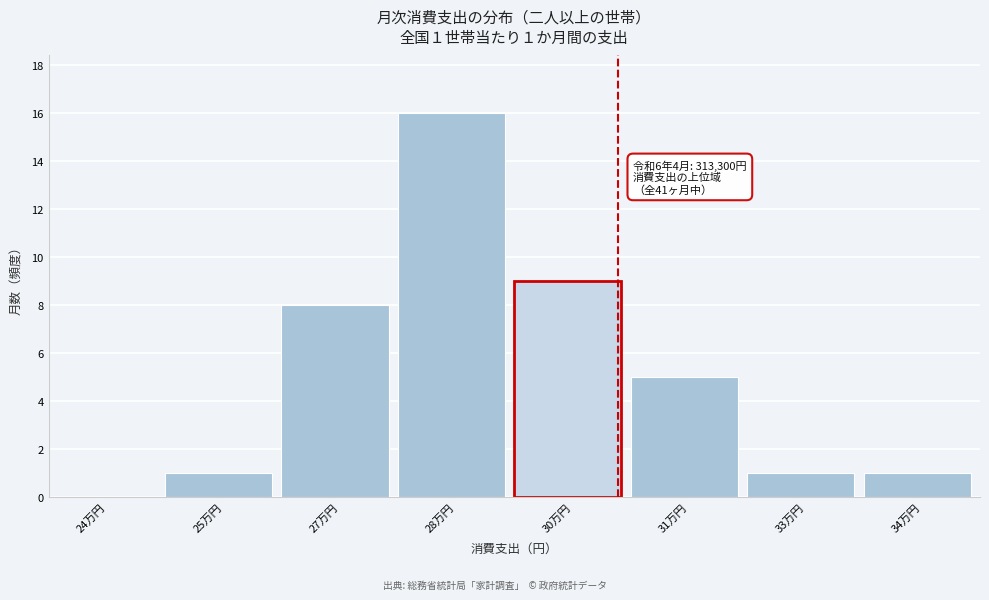

Reading left to right, what are all the values shown in this chart?

24万円=0	25万円=1	27万円=8	28万円=16	30万円=9	31万円=5	33万円=1	34万円=1